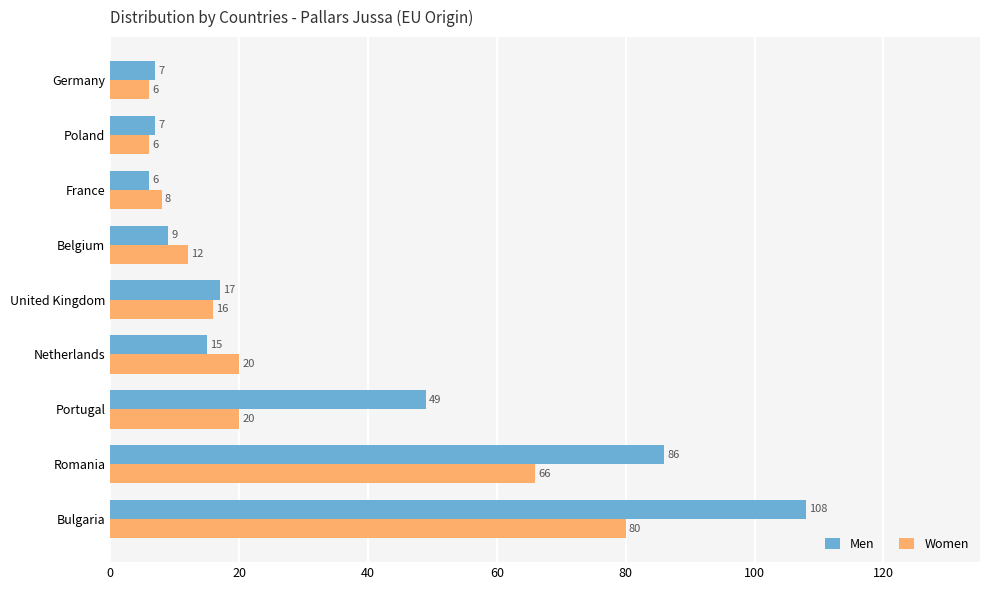

Between Romania and Poland, which series saw the biggest shift?

Men